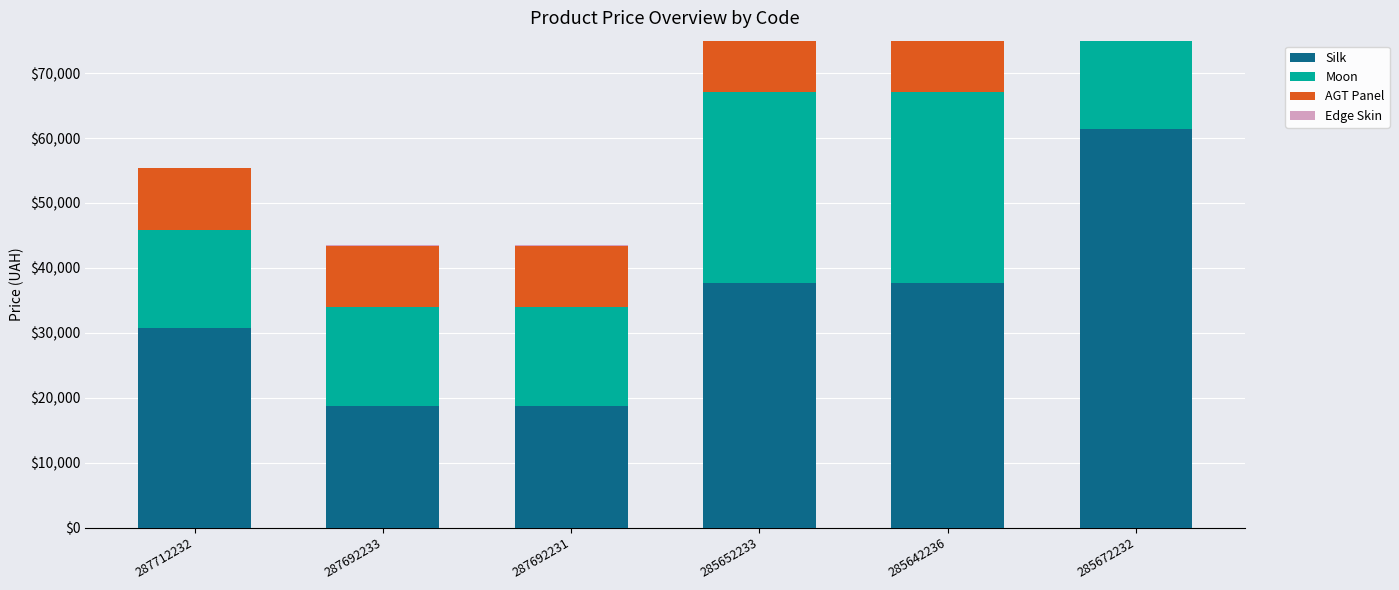

True or false: Edge Skin has a value of 85.2 at 285652233.

False